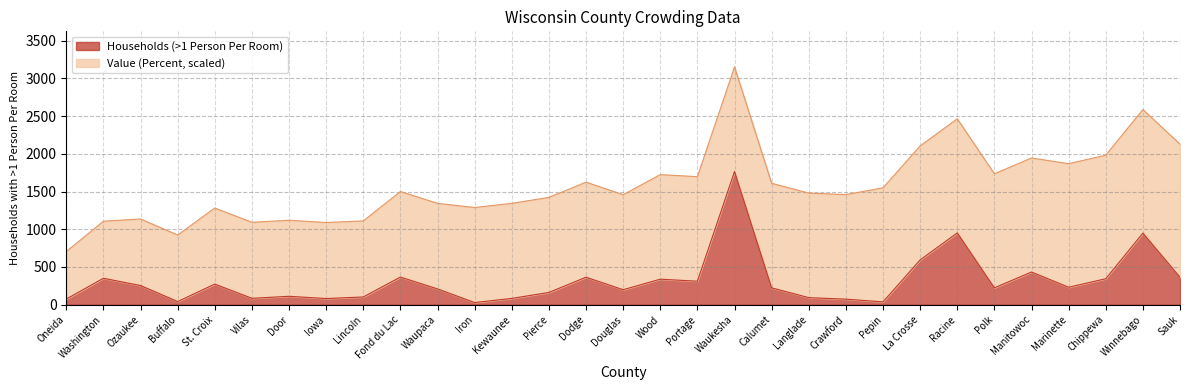

Where does the data first go above 222?

Washington